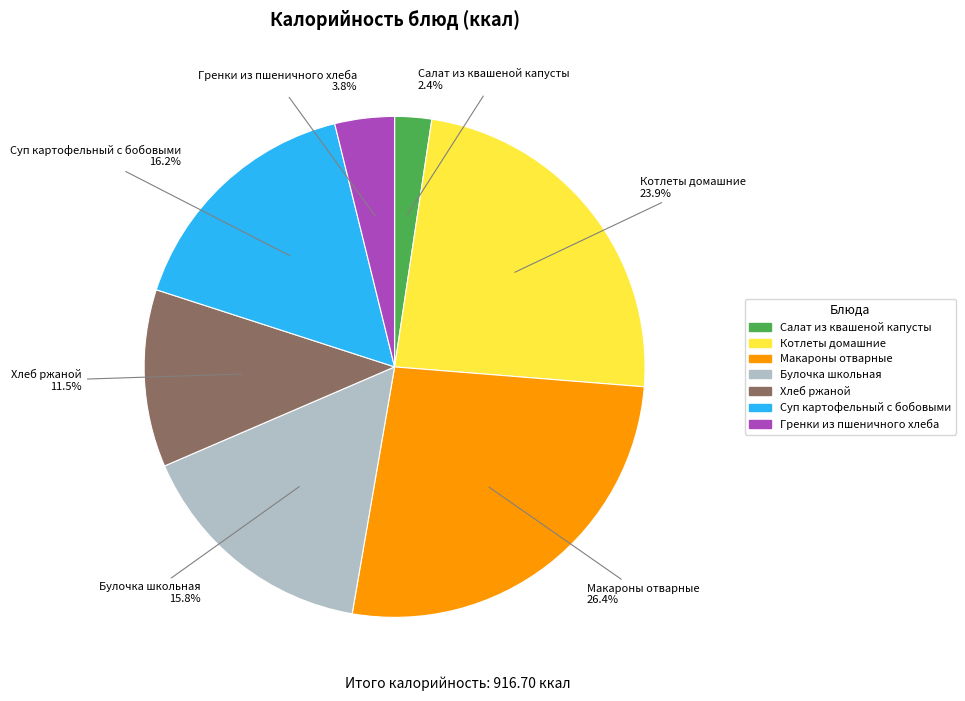

To the nearest percent, what percentage of the pie is Гренки из пшеничного хлеба?

4%